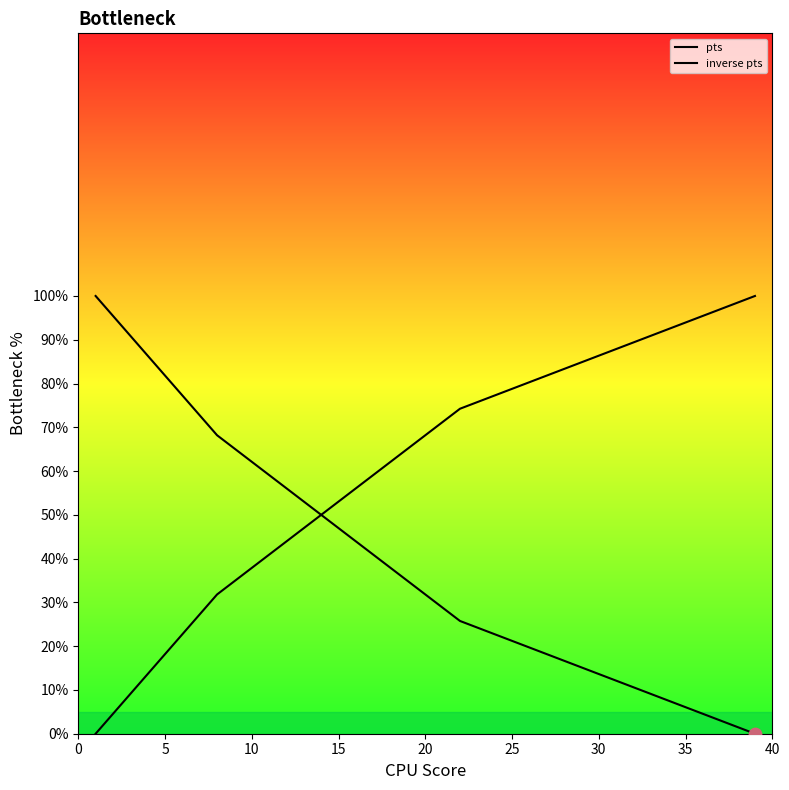

Which series has the largest total across all categories?

inverse pts